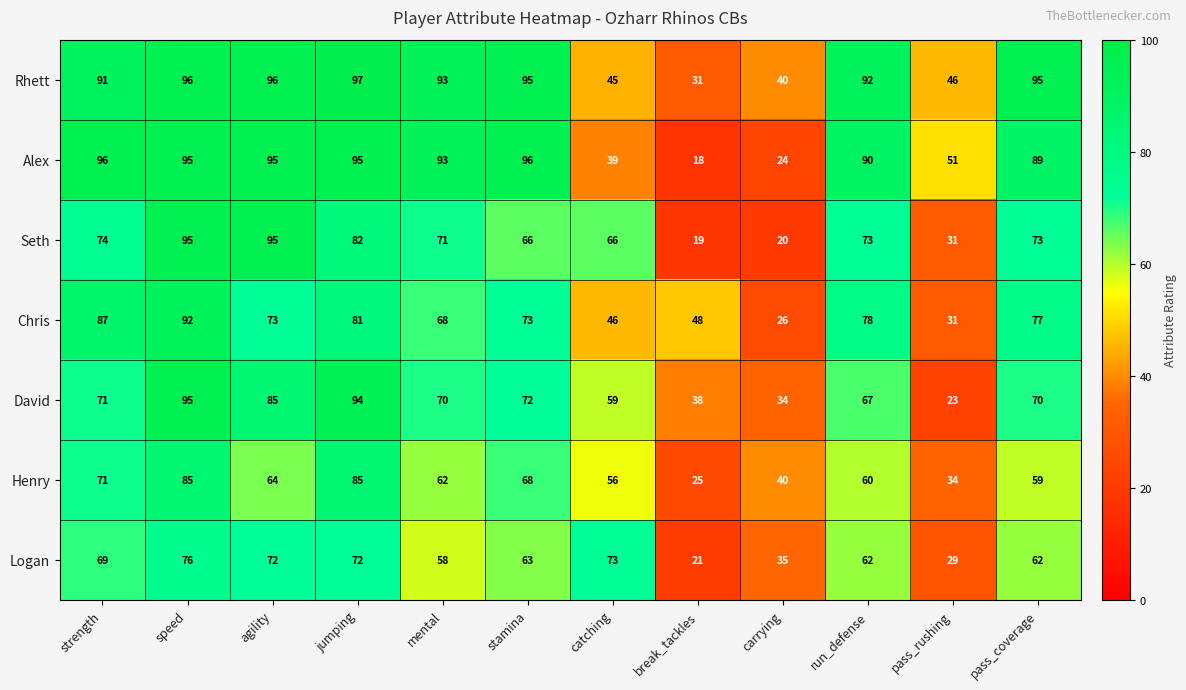

Is it true that Rhett equals 97 at jumping?

True